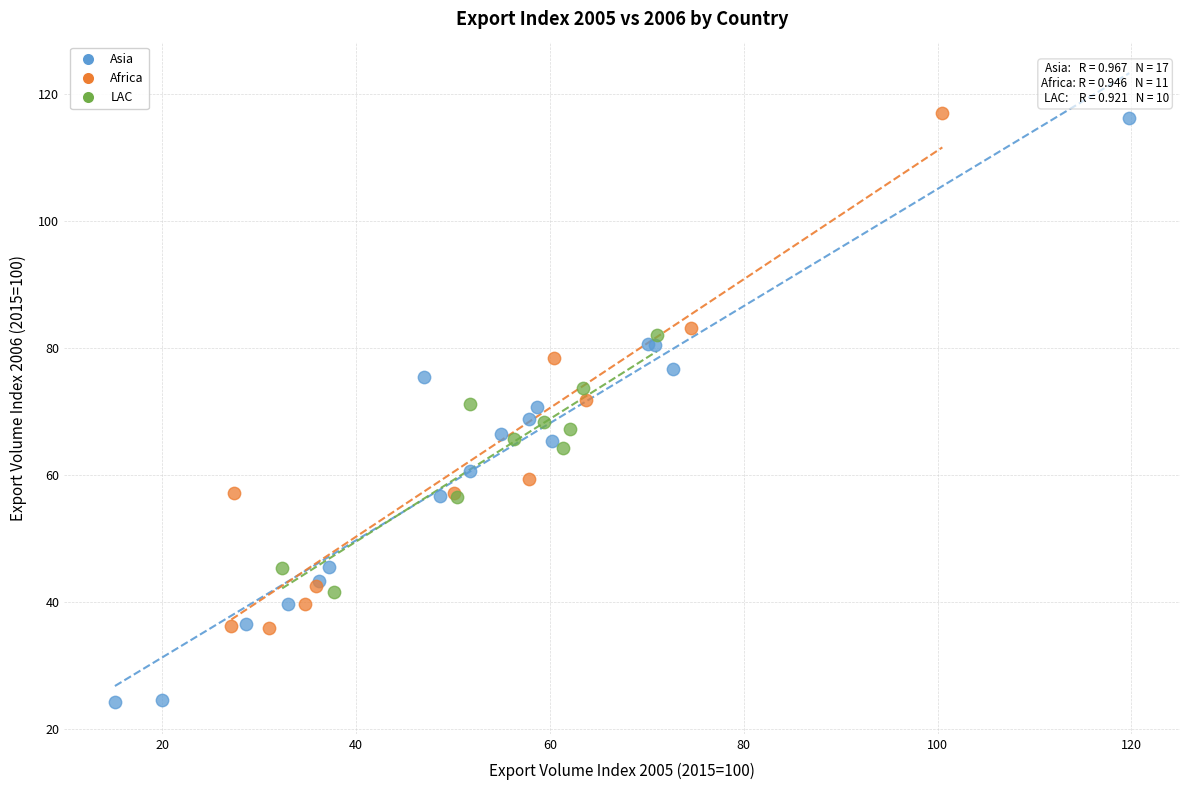

Which series has the largest Y range (max minus min)?

Asia